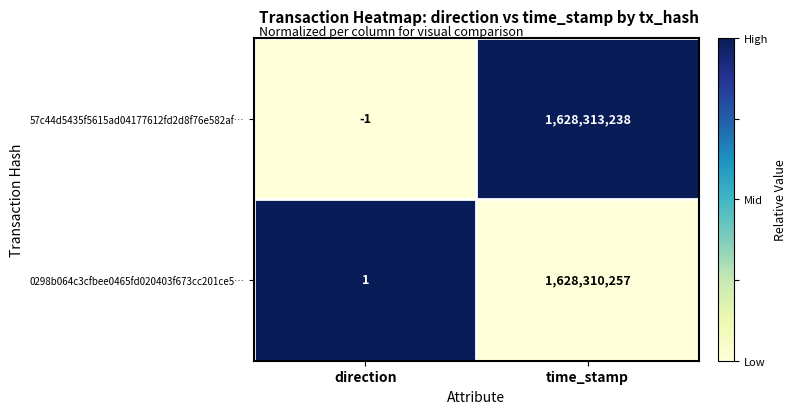

At which category does the chart reach its peak across all series?

time_stamp